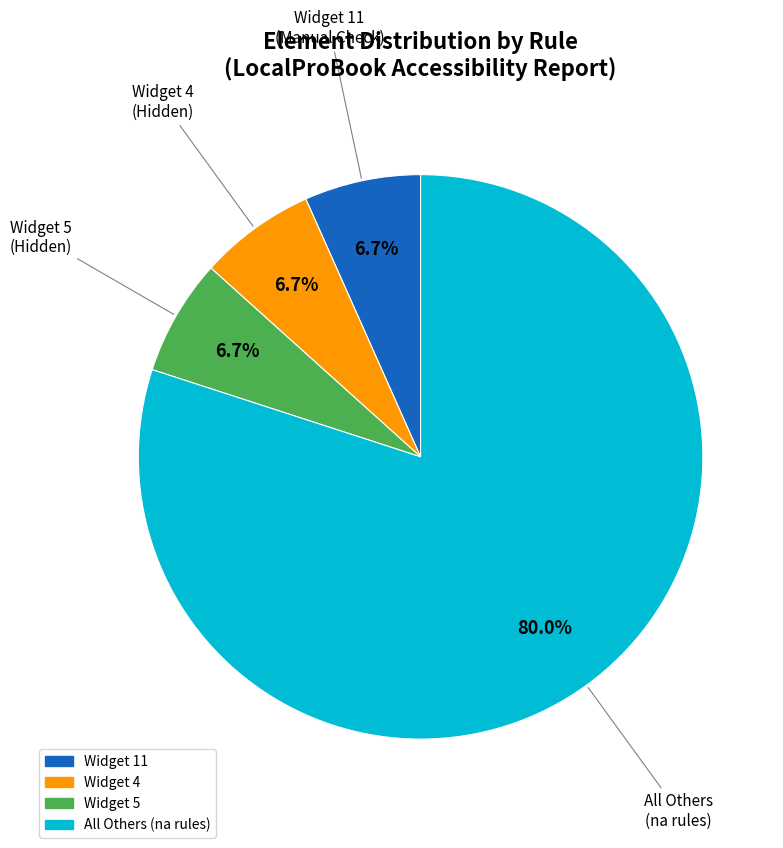

Is there a majority slice in this chart?

Yes